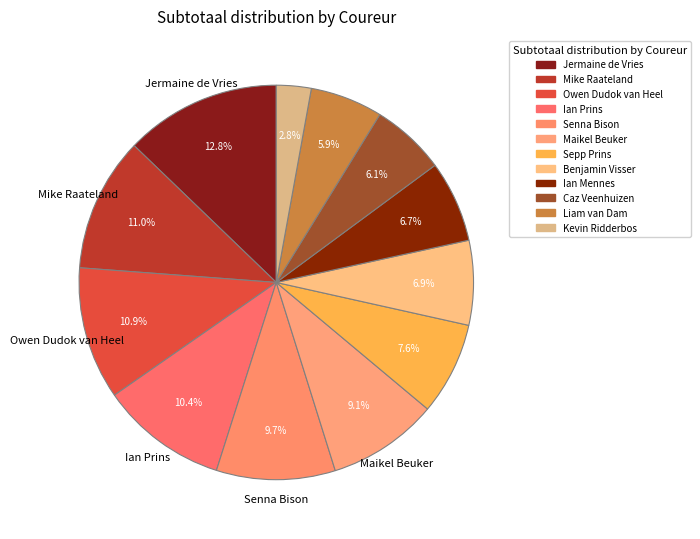

Count the number of slices in the pie.

12